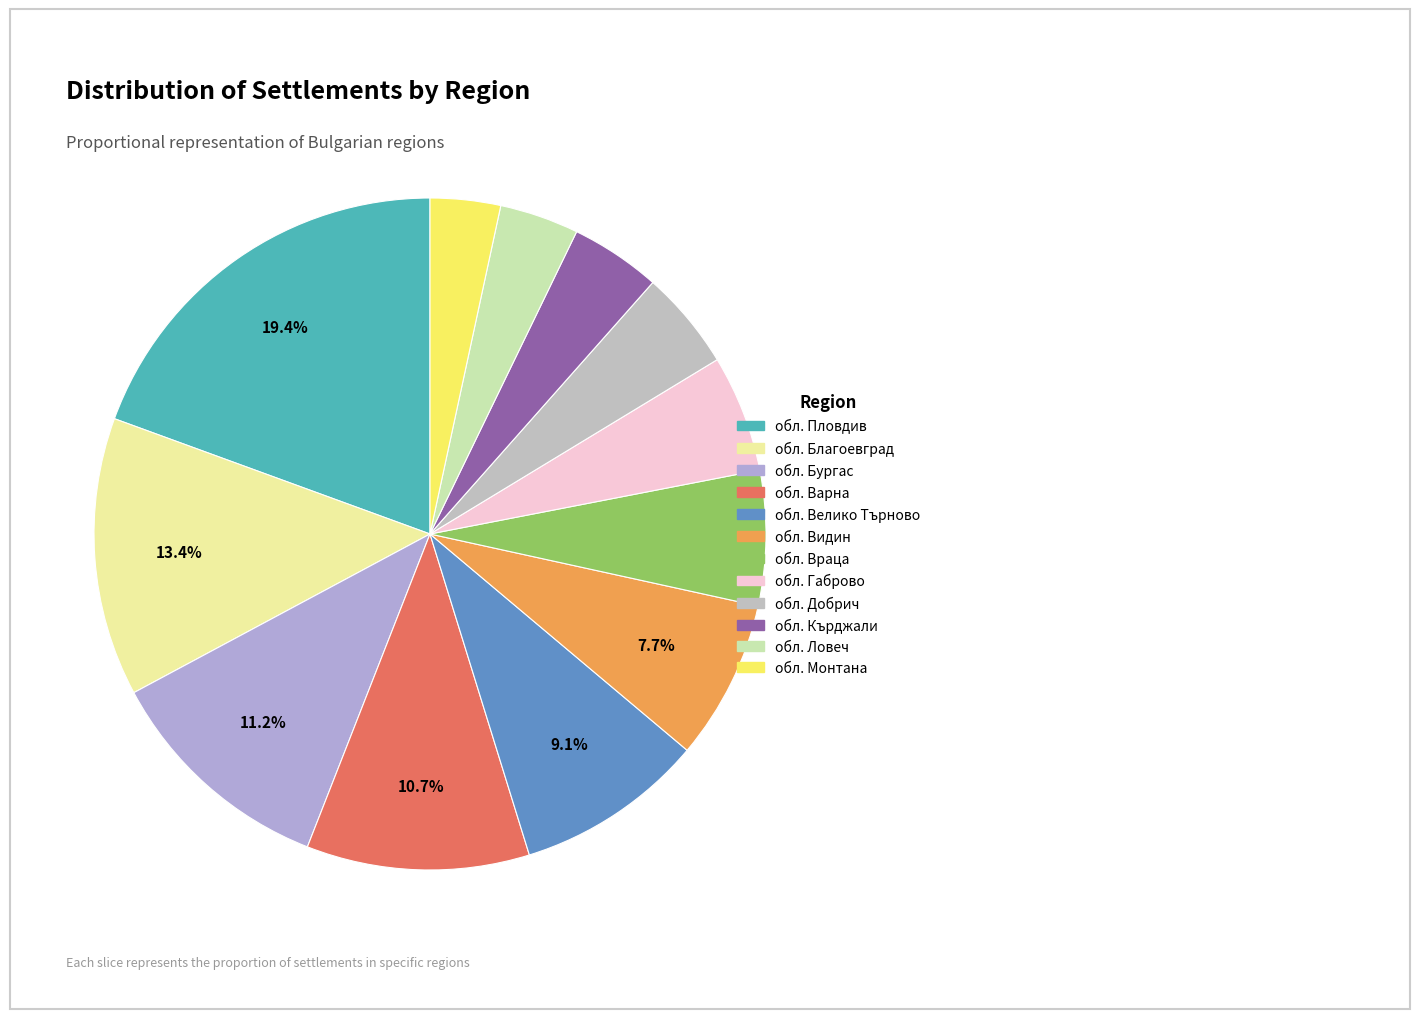

How many slices are in this pie chart?

12